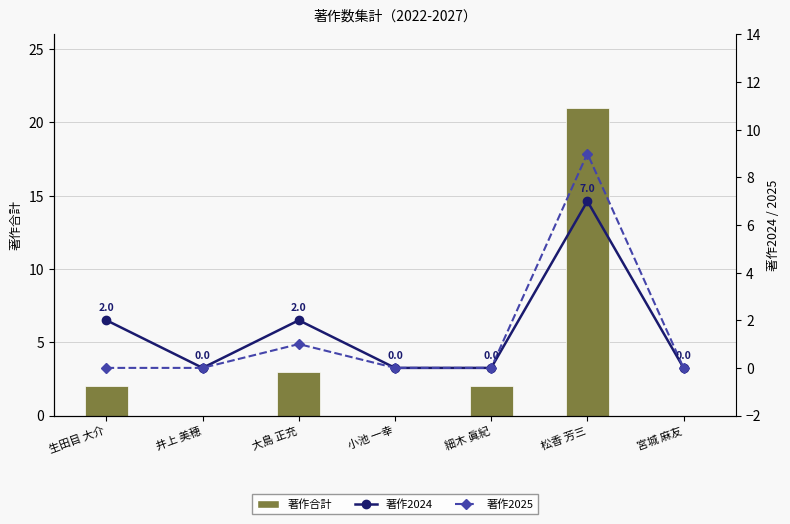

Which series has the largest range (max minus min)?

著作合計